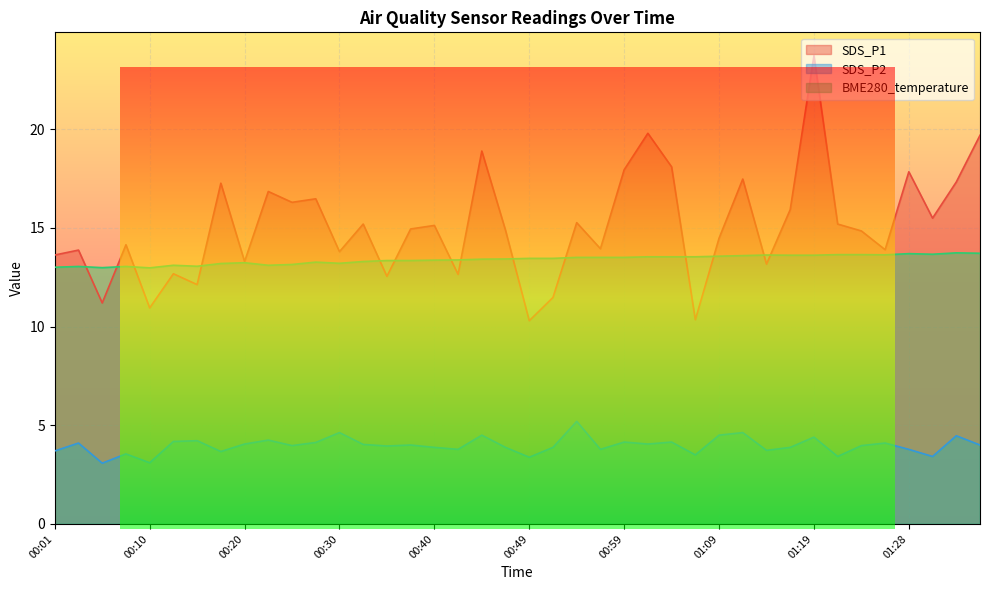

At which category does the chart reach its peak across all series?

01:19